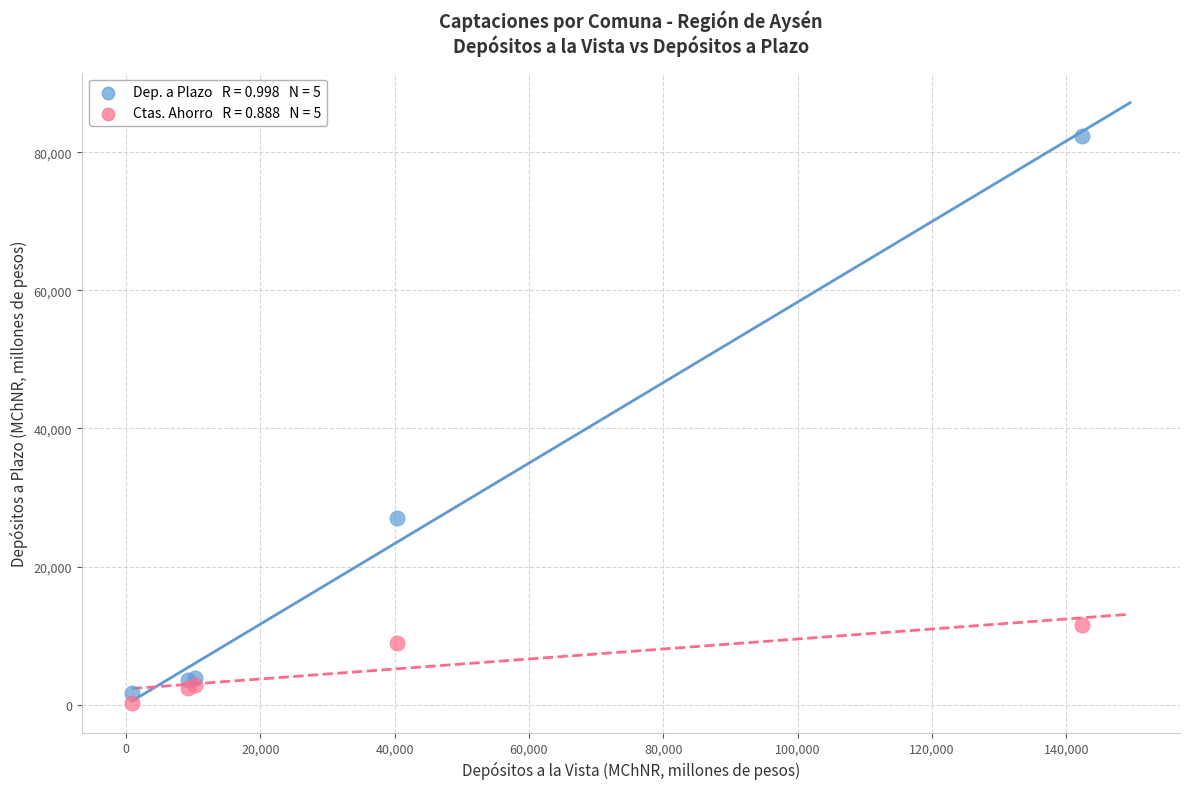

Across all series, what Y value is closest to 41296?

26983.2